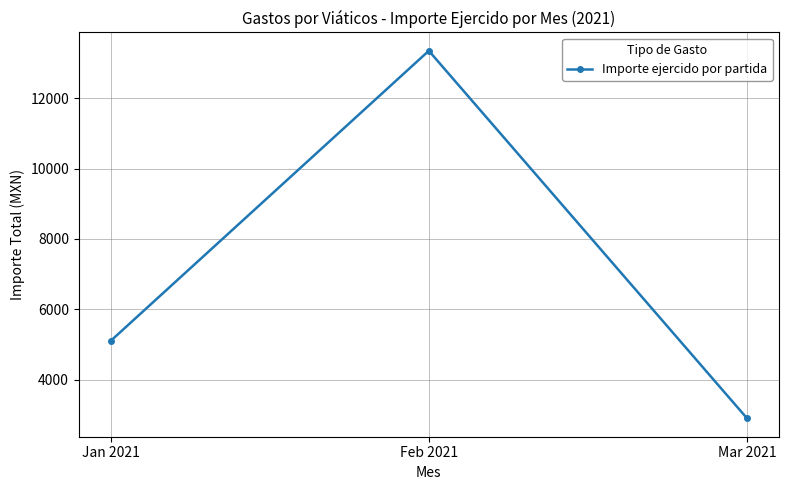

Reading left to right, extract all data points from this chart.

Jan 2021=5100	Feb 2021=13350	Mar 2021=2900